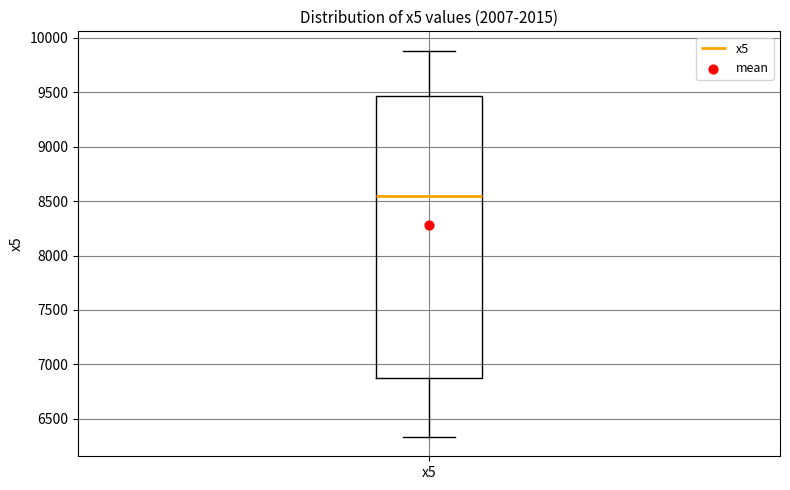

Where is the lower edge of the box for x5 on the y-axis? The values are not printed on the chart, so give them approximately, as read against the axis.

6900